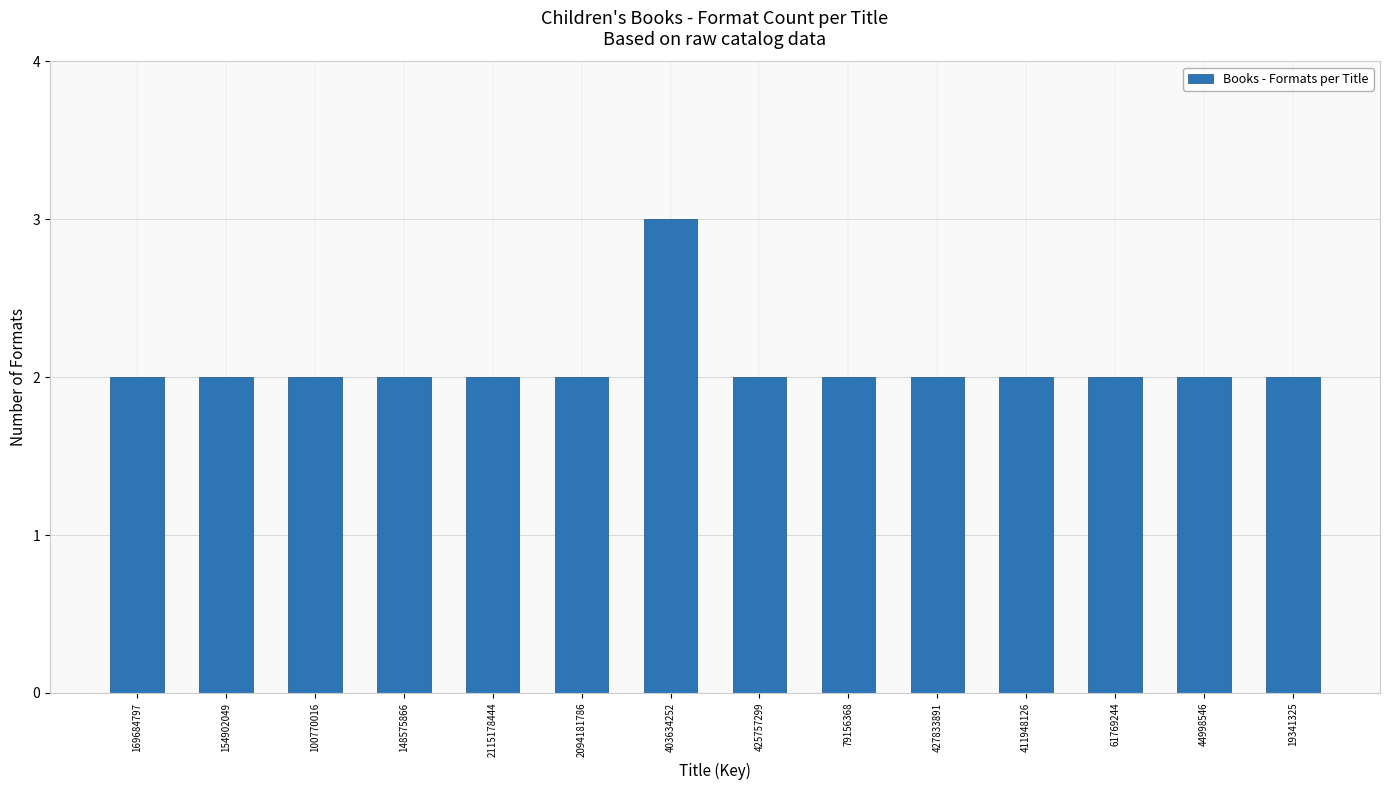

Reading right to left, what are all the values shown in this chart?

19341325=2	44998546=2	61769244=2	411948126=2	427833891=2	79156368=2	425757299=2	403634252=3	2094181786=2	2115178444=2	148575866=2	100770016=2	154902049=2	169684797=2